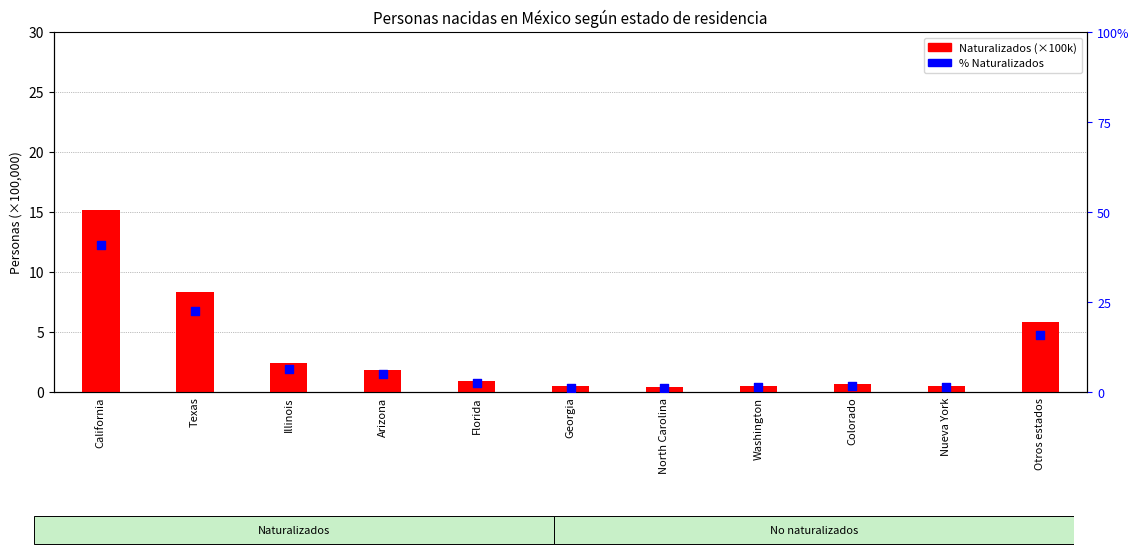

Which series contains the highest Y value?

% Naturalizados